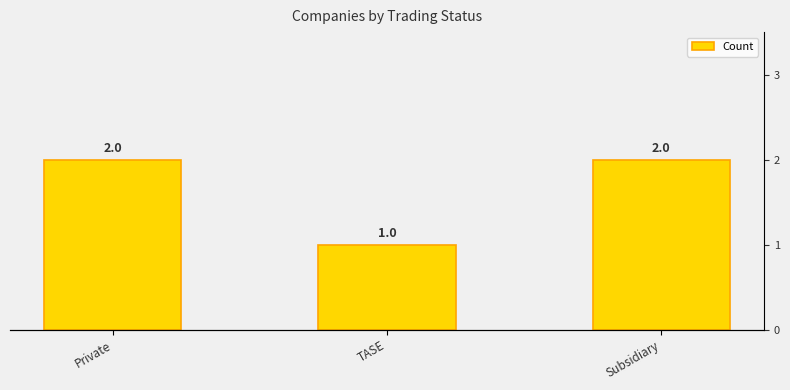

Does the chart contain any negative values?

No